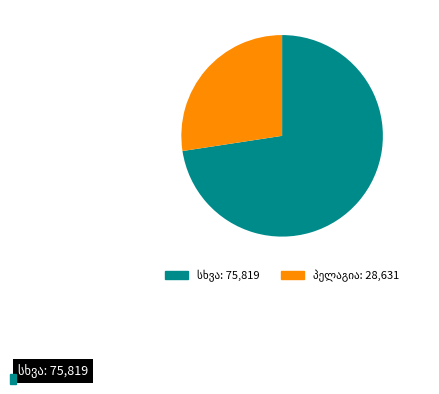

Does any single category account for the majority?

Yes